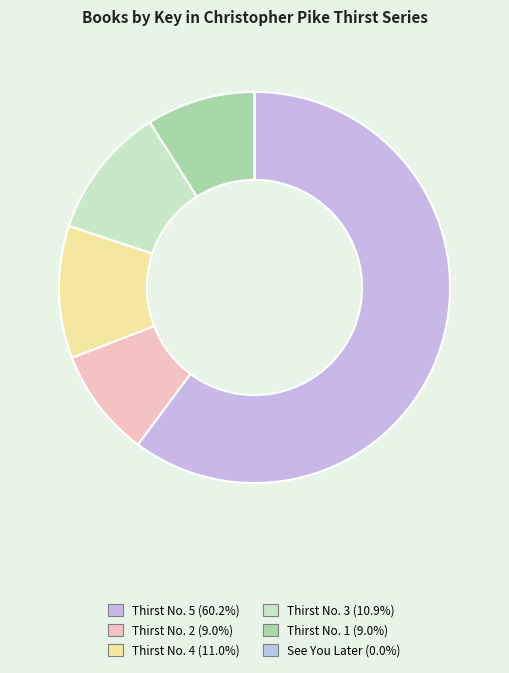

Count the number of slices in the pie.

6